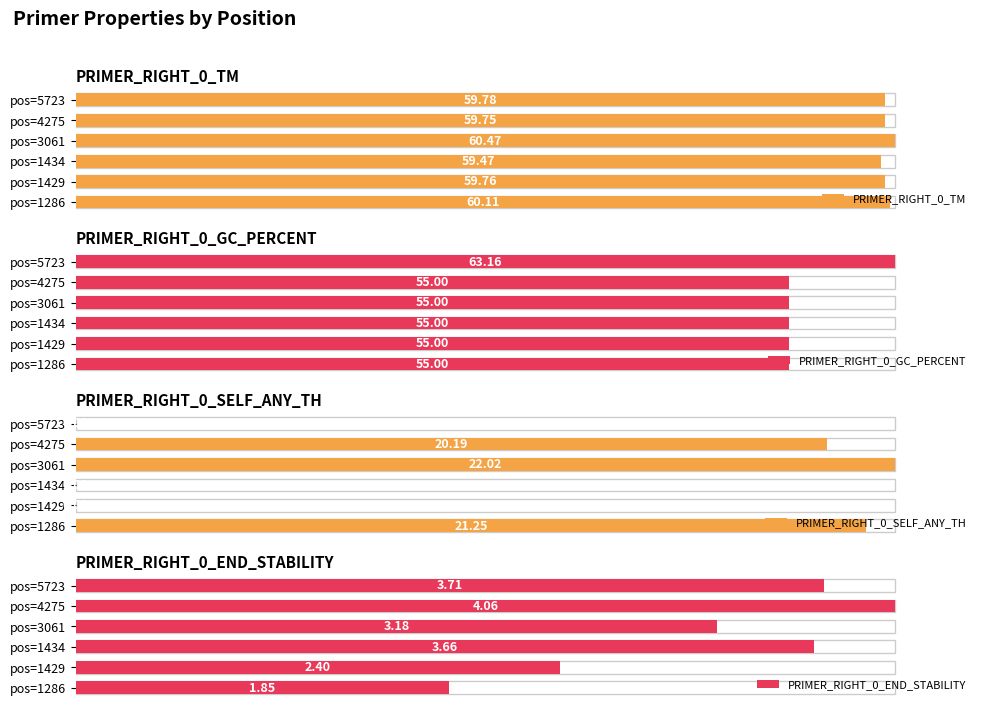

True or false: PRIMER_RIGHT_0_TM has a value of 149.2 at pos=1429.

False